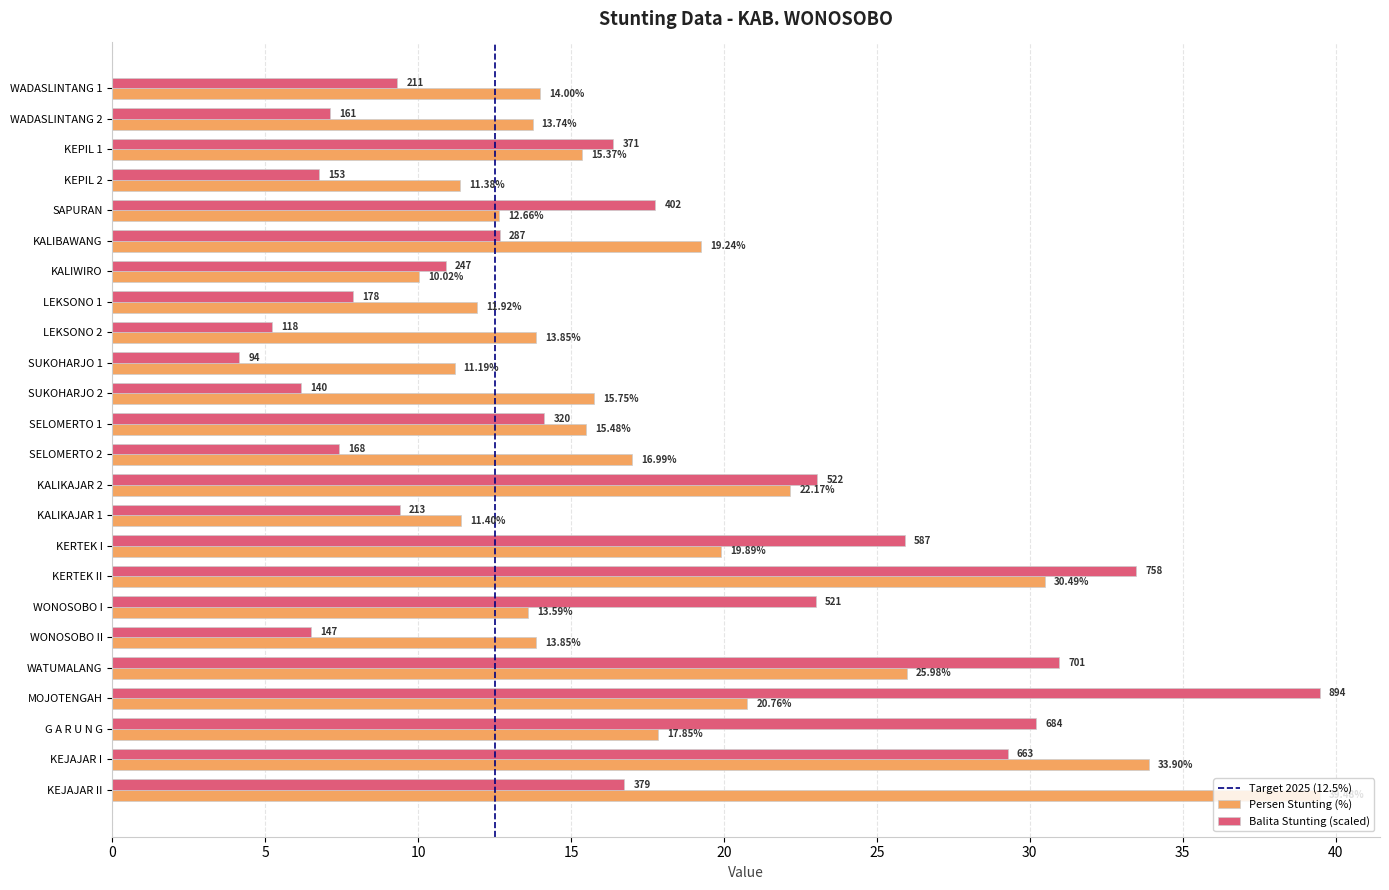

Rank the series at KERTEK I from lowest to highest value.

Persen Stunting (%), Balita Stunting (scaled)